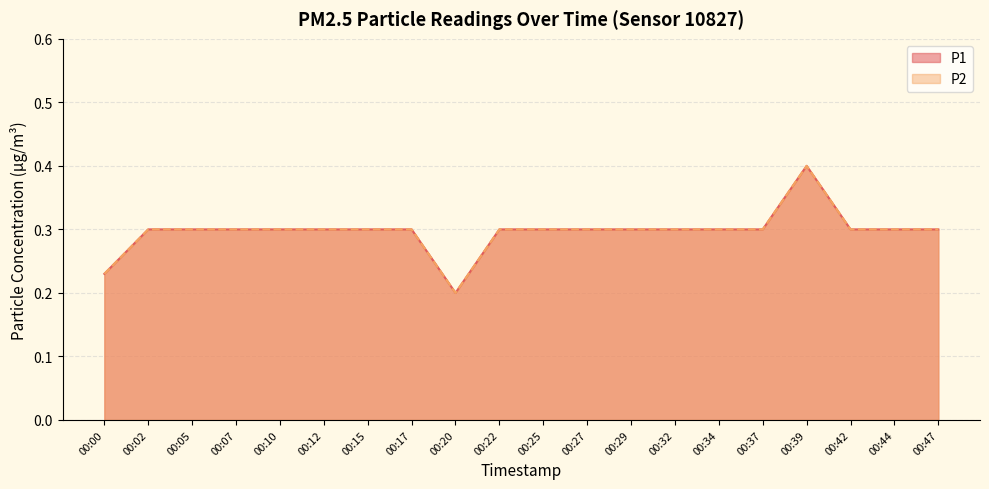

At which category is the sum across all series the highest?

00:39